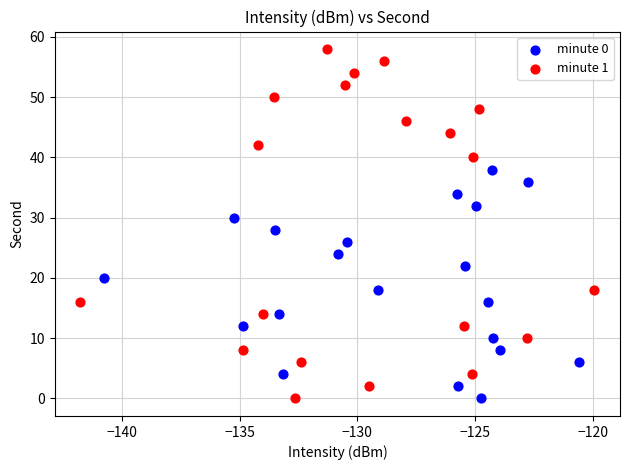

Which series has the largest Y range (max minus min)?

minute 1